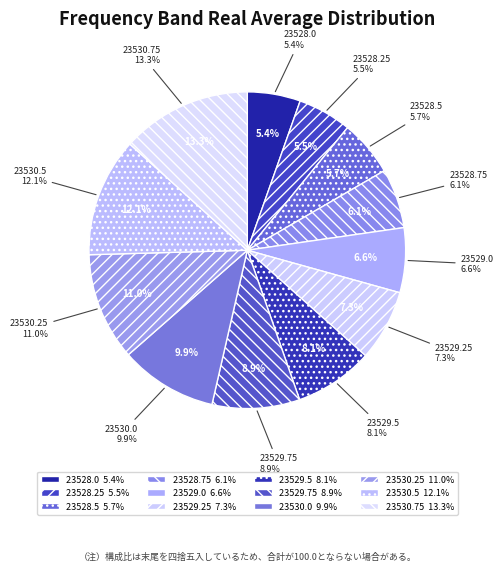

How many slices are in this pie chart?

12